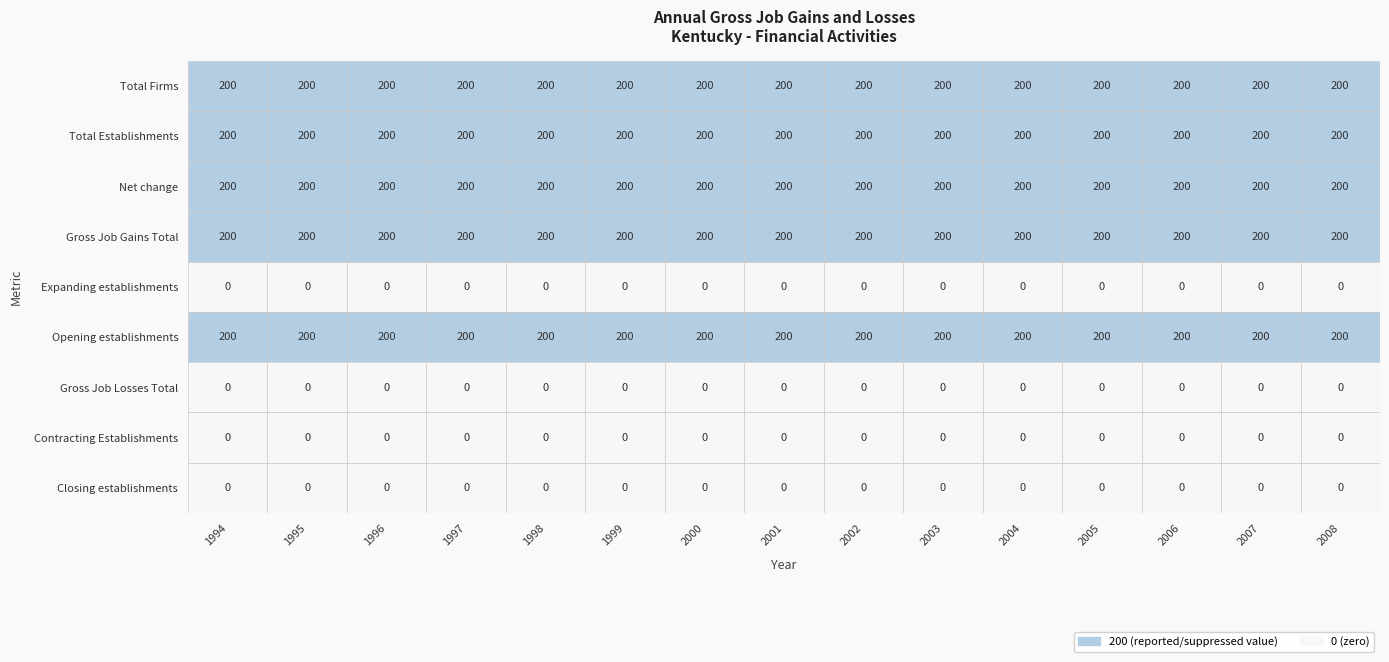

At which category is the sum across all series the highest?

1994